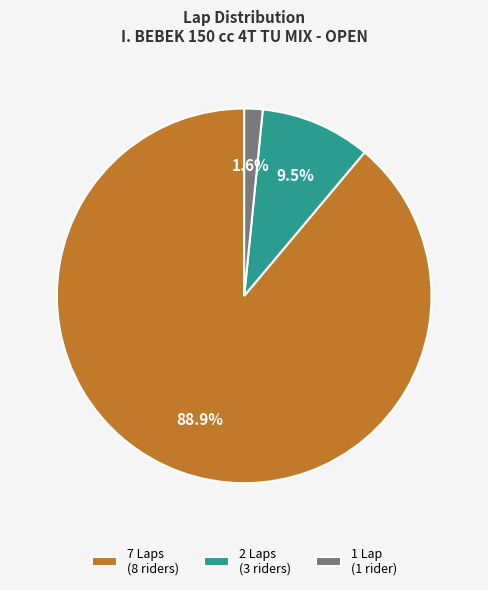

Rank the categories by value from highest to lowest.

7 Laps (8 riders), 2 Laps (3 riders), 1 Lap (1 rider)